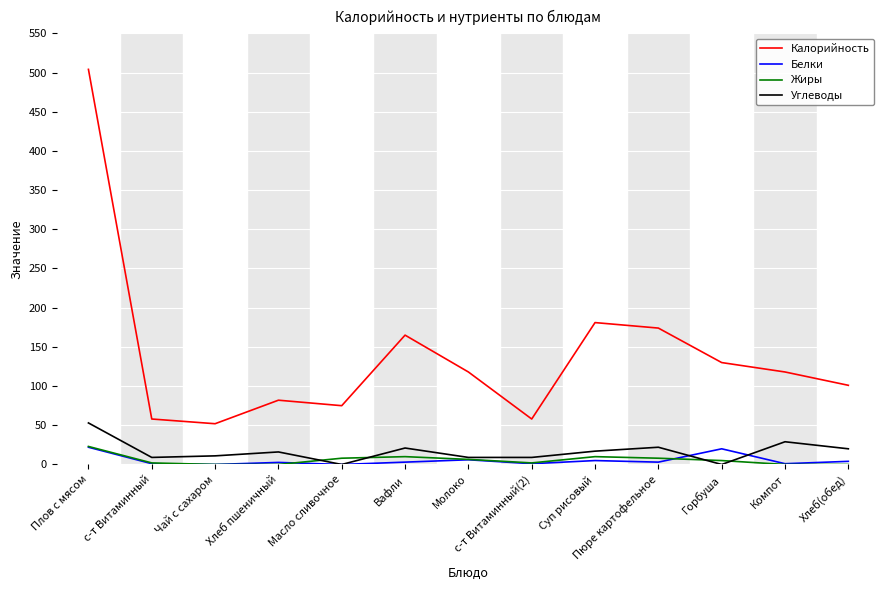

What is the difference between the second highest and minimum values in the Калорийность series?

129.0